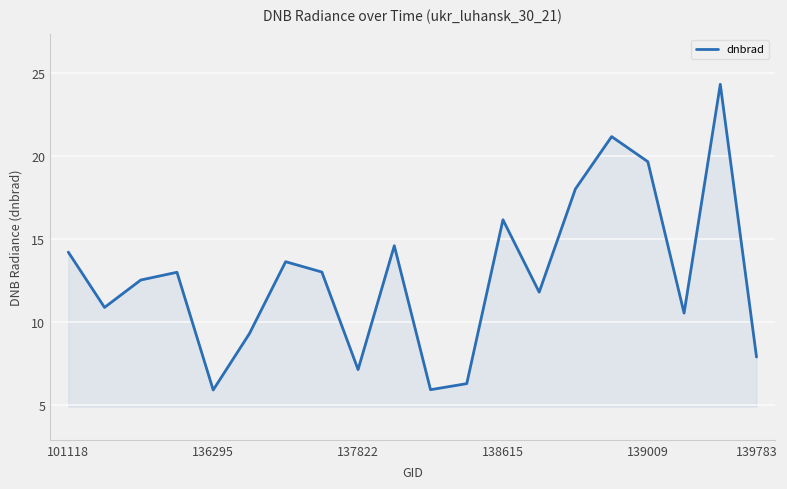

How many interior local valleys (lower than both neighbors) does the data have?

6